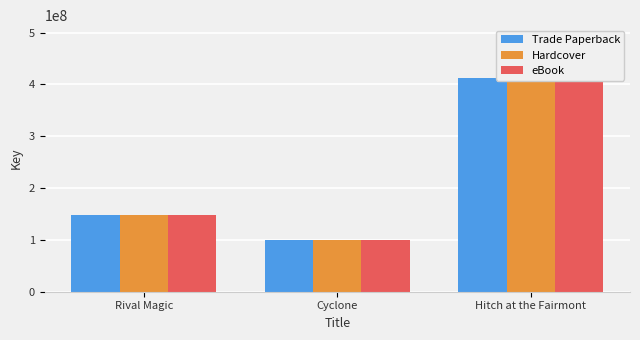

What is the greatest value displayed?

411416916